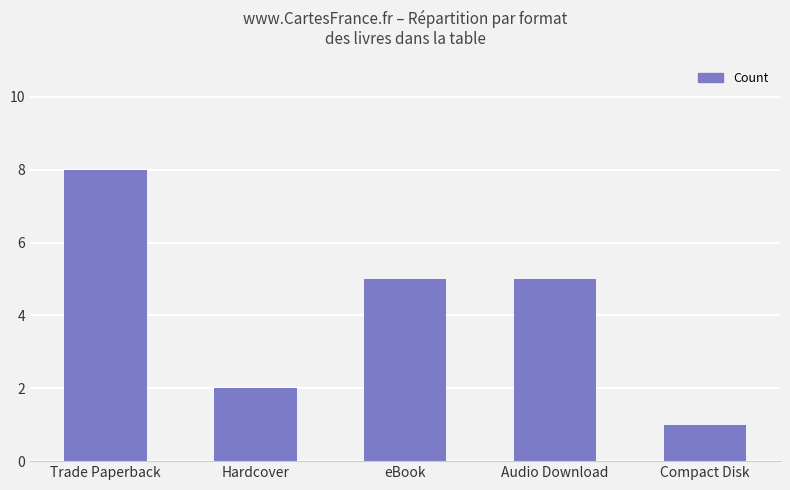

The value at Hardcover is 2. True or false?

True